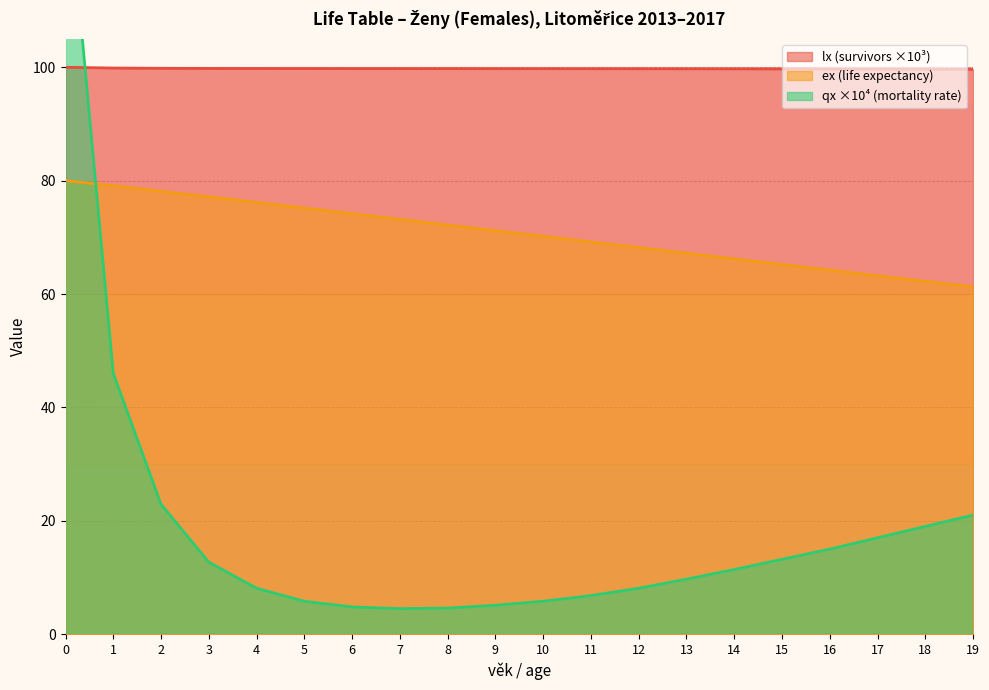

What is the total value across all series at 2?

200.9